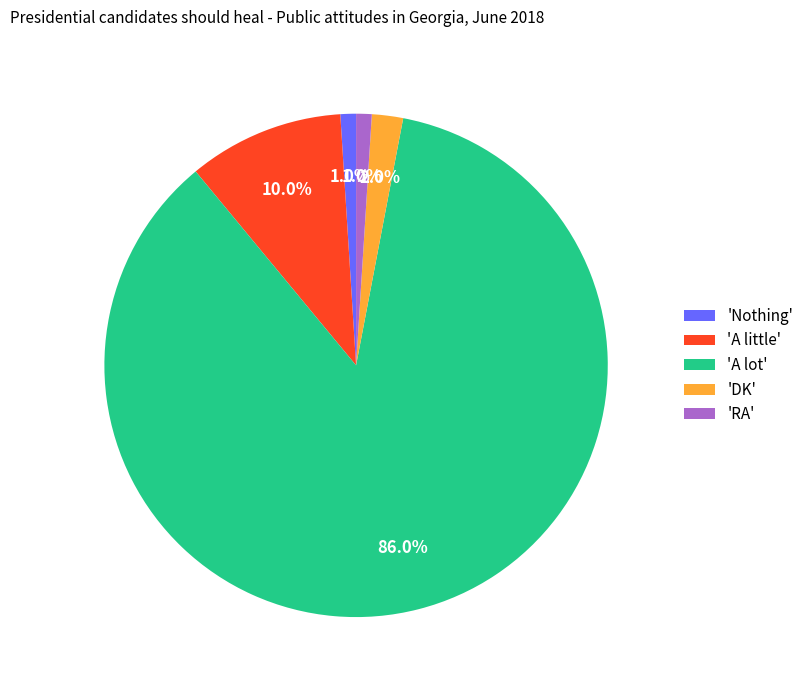

Does 'A lot' represent more than half of the total?

Yes